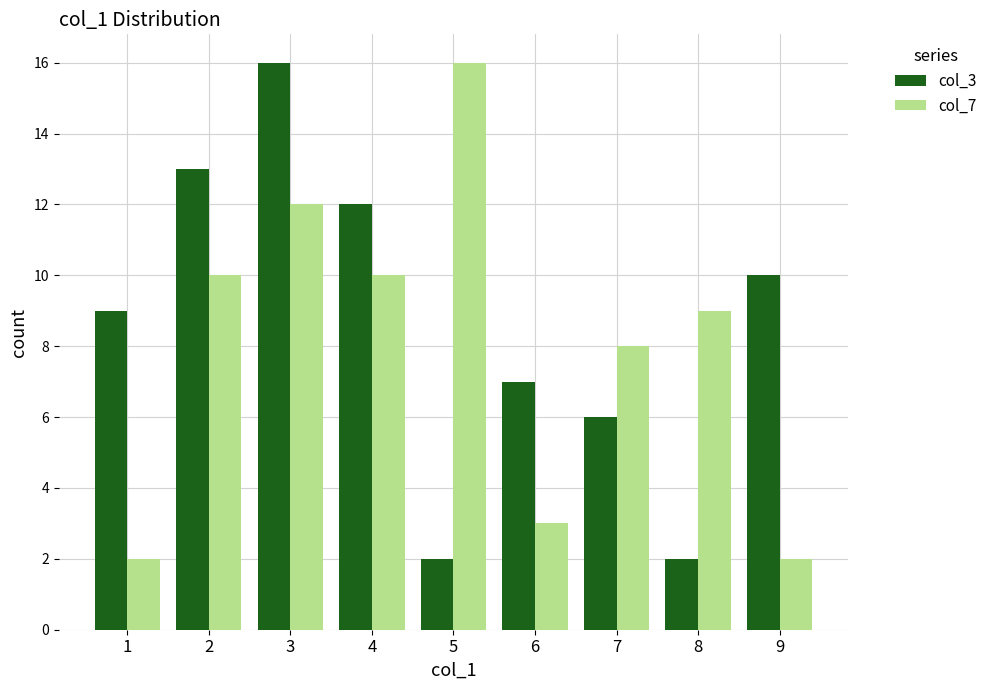

What is the average value of the col_7 series?

8